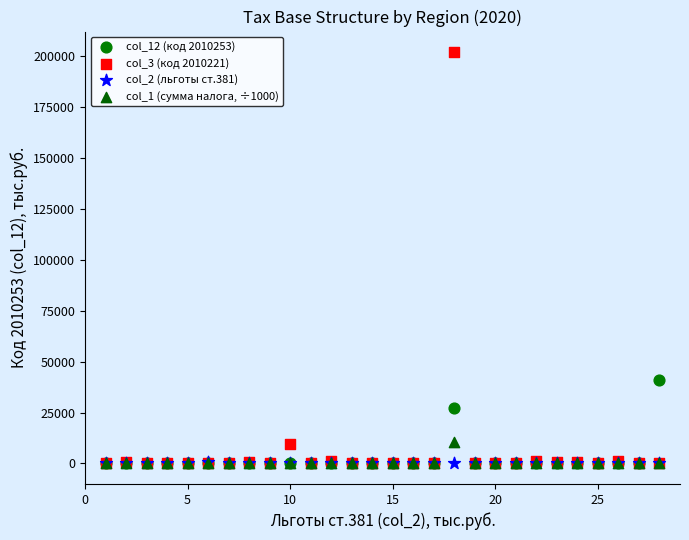

Across all series, what Y value is closest to 100992?

41053.0